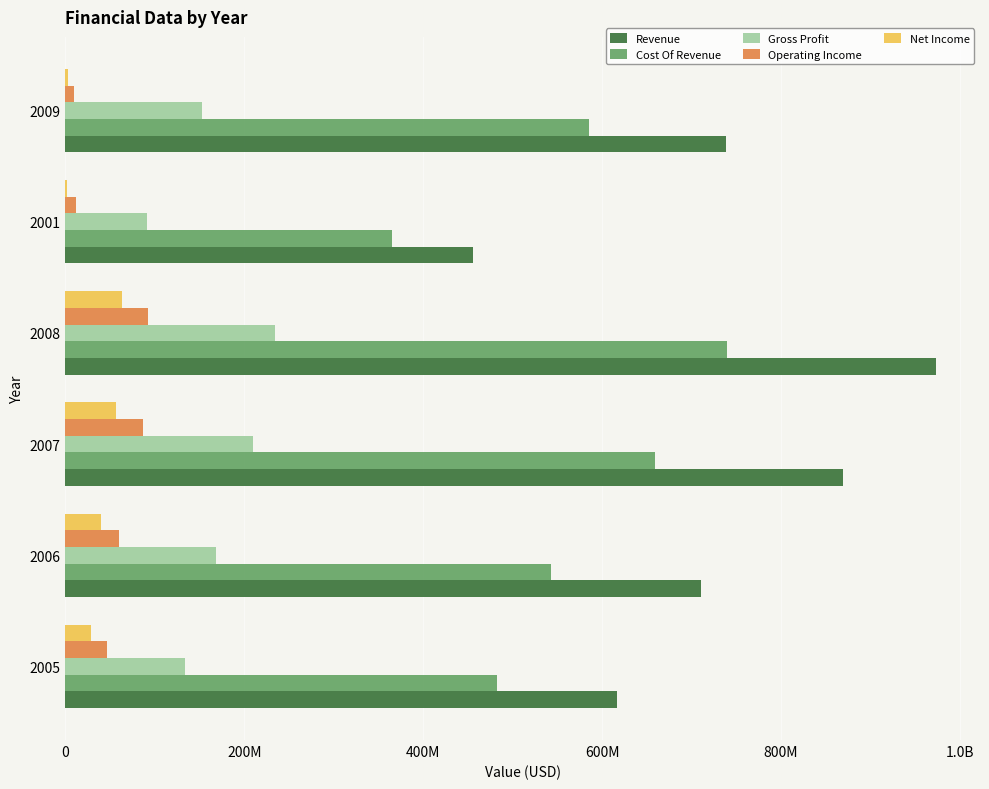

What is the minimum value shown in the chart?

1992422